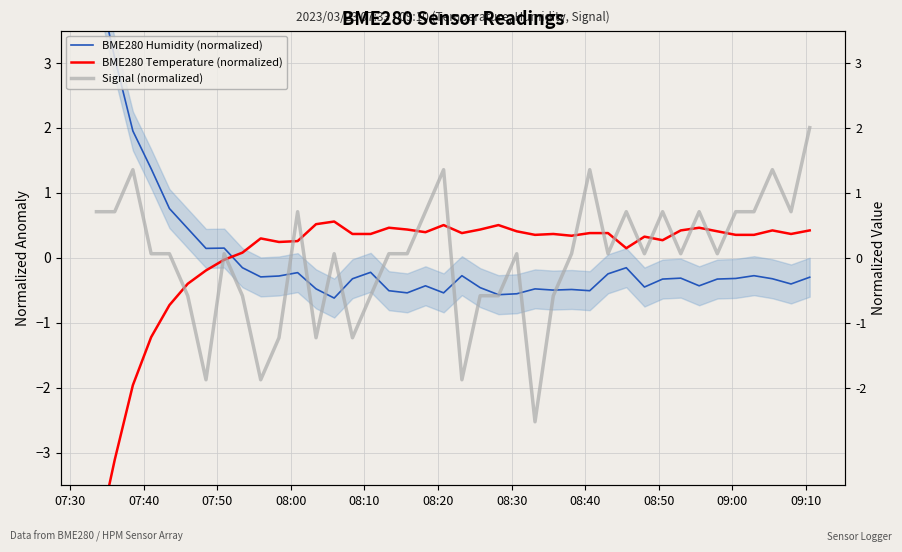

How many negative values does the Signal (normalized) series have?

13